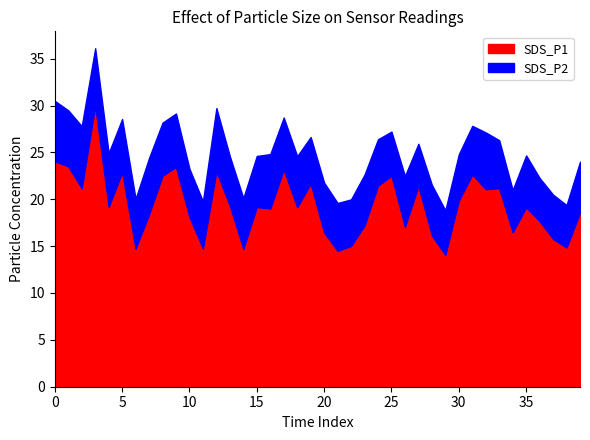

At how many categories does at least one series exceed 22?

10